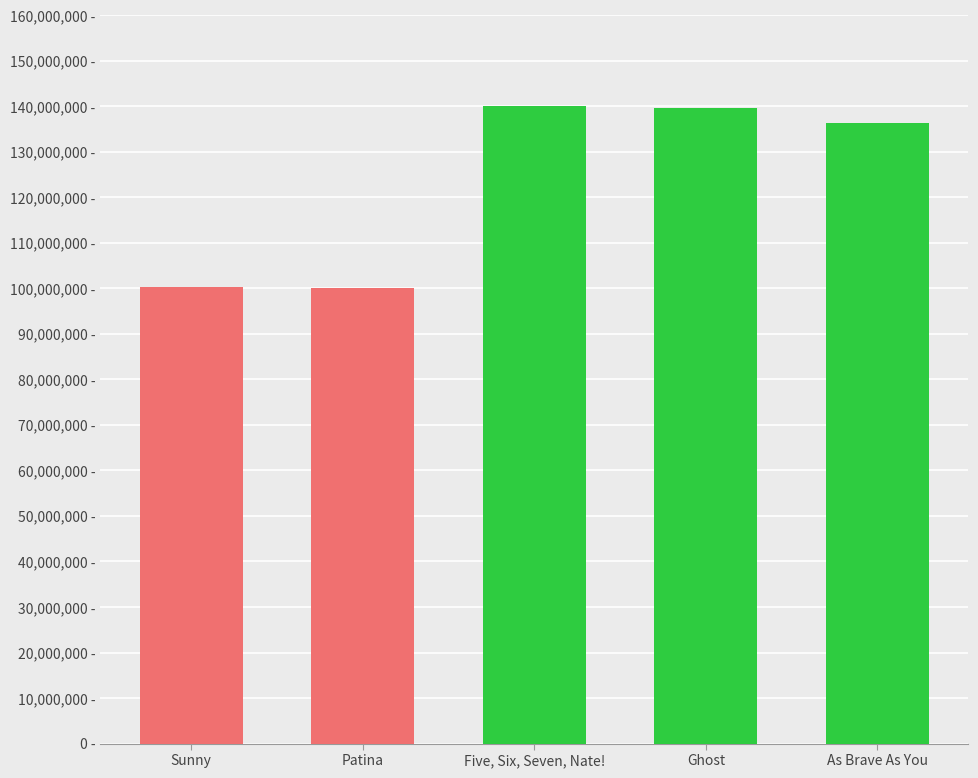

Is it true that the value at Patina is 64492351?

False